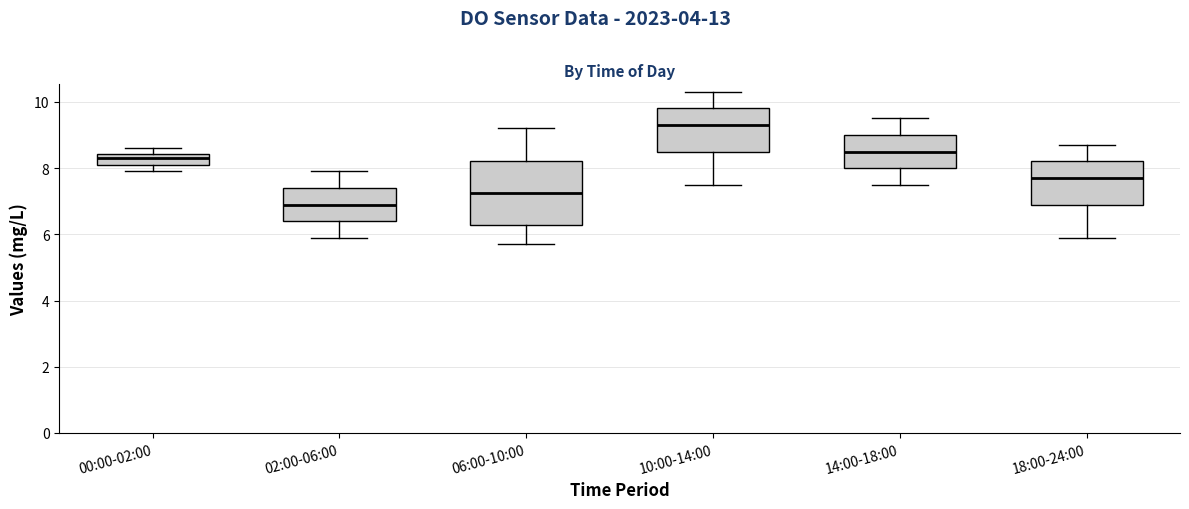

Comparing the boxes themselves (not the whiskers), which one is the tallest?

06:00-10:00